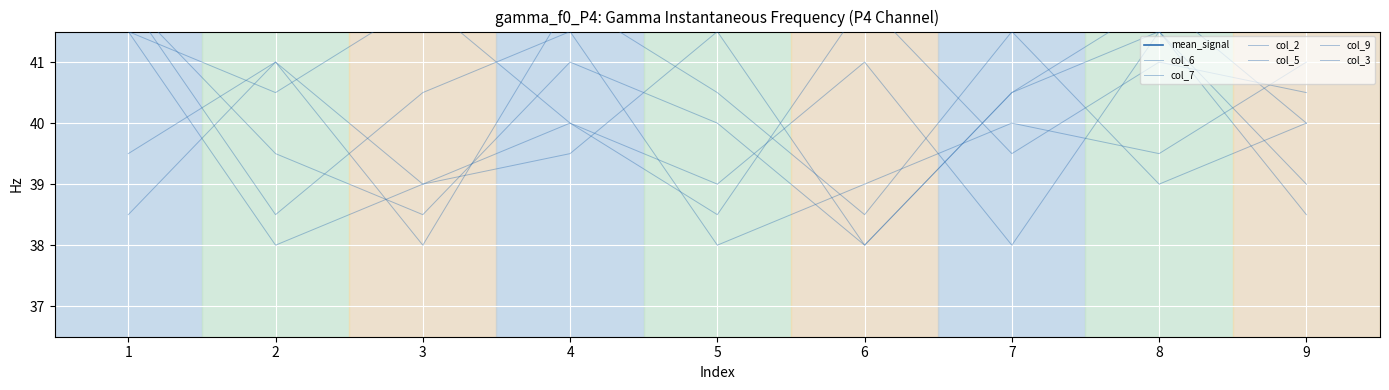

Reading right to left, transcribe all the data shown in this chart.

col_6: 9=39.0	8=41.5	7=40.5	6=38.0	5=40.0	4=41.0	3=38.5	2=39.5	1=42.0
col_7: 9=40.5	8=41.0	7=39.5	6=42.0	5=38.5	4=40.0	3=39.0	2=38.0	1=41.5
col_2: 9=38.5	8=41.5	7=38.0	6=41.0	5=39.0	4=40.0	3=42.0	2=40.5	1=41.5
col_5: 9=41.0	8=39.5	7=40.0	6=39.0	5=38.0	4=41.5	3=40.5	2=38.5	1=42.0
col_9: 9=40.0	8=39.0	7=41.5	6=38.5	5=40.5	4=42.0	3=38.0	2=41.0	1=39.5
col_3: 9=40.0	8=42.0	7=40.5	6=38.0	5=41.5	4=39.5	3=39.0	2=41.0	1=38.5